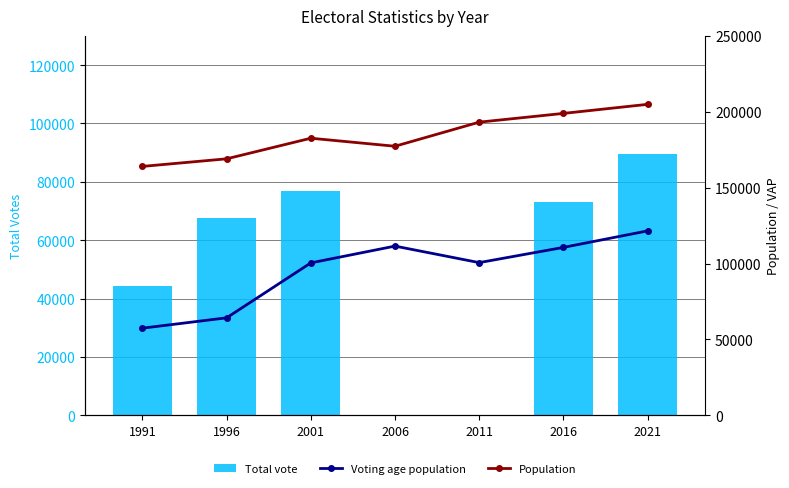

True or false: Total vote has a value of 36142 at 2021.

False